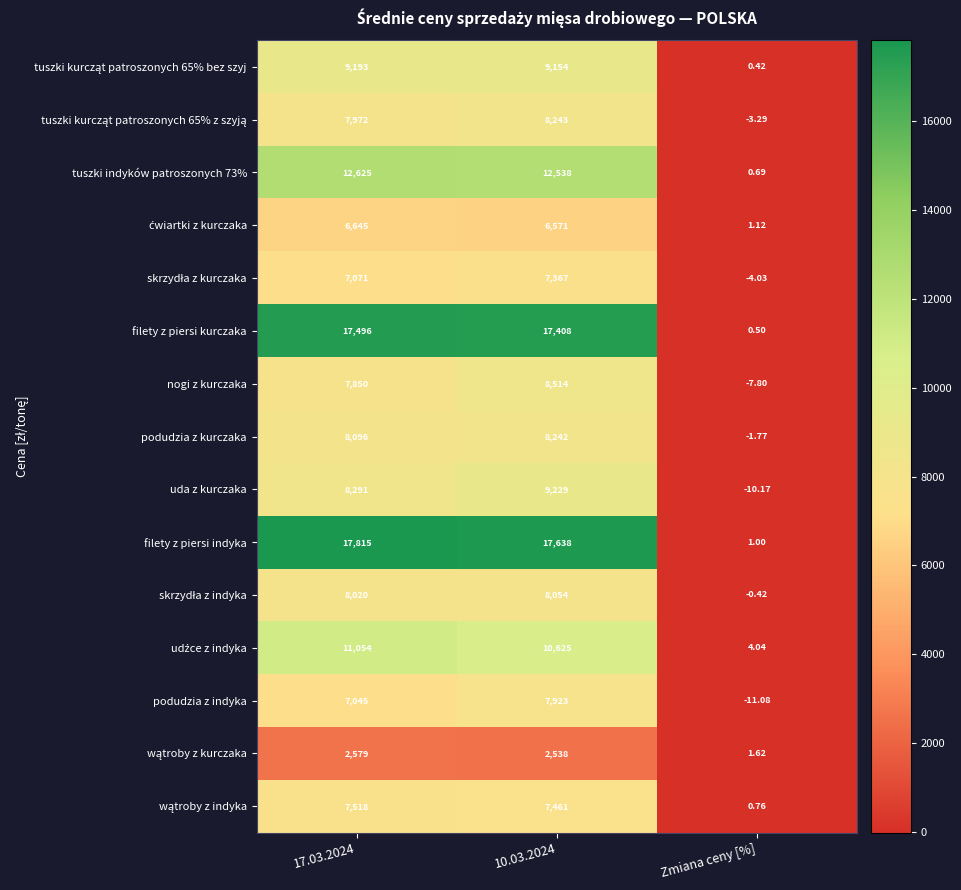

Between 17.03.2024 and 10.03.2024, which series saw the biggest shift?

uda z kurczaka